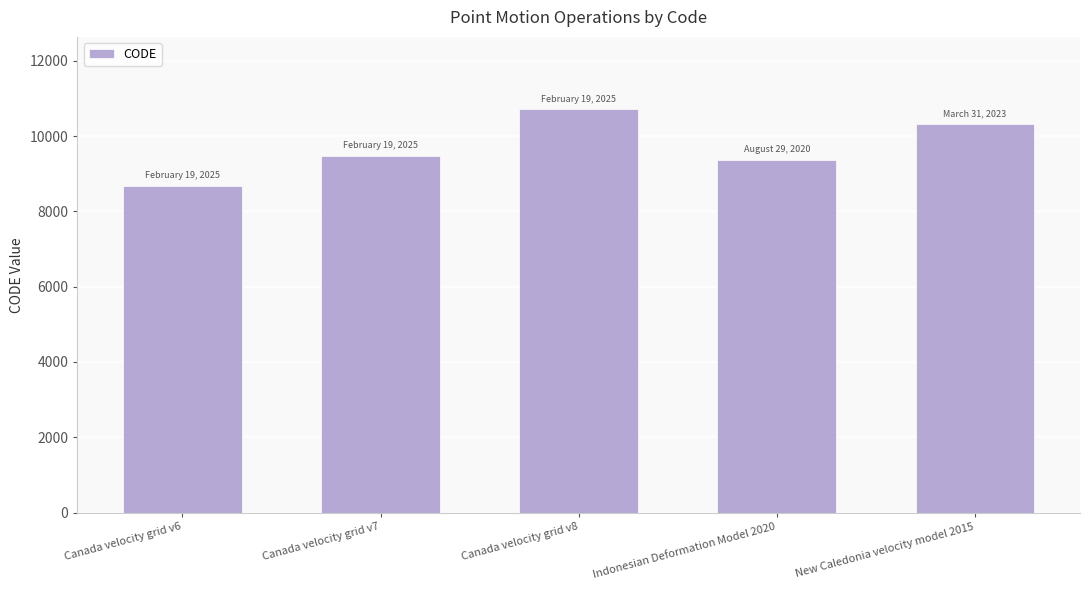

Where is the data nearest to the value 9691?

Canada velocity grid v7